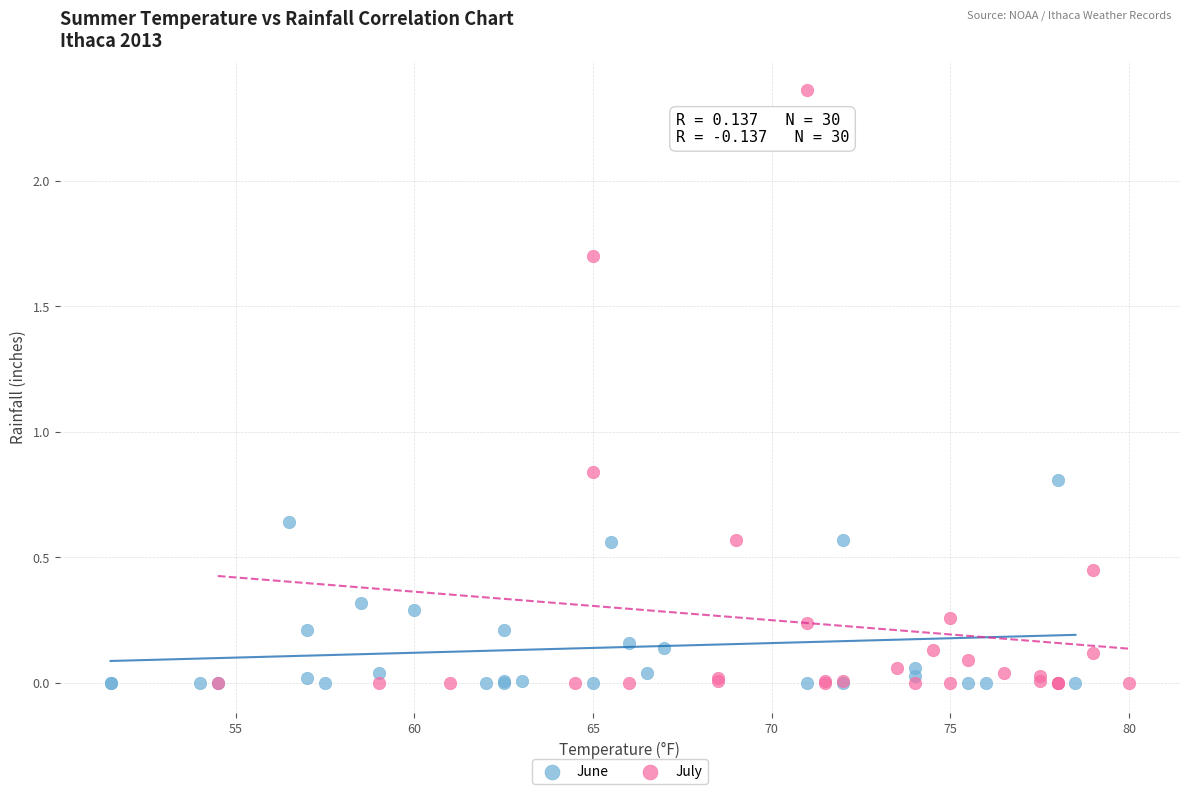

Which series reaches the maximum Y coordinate?

July